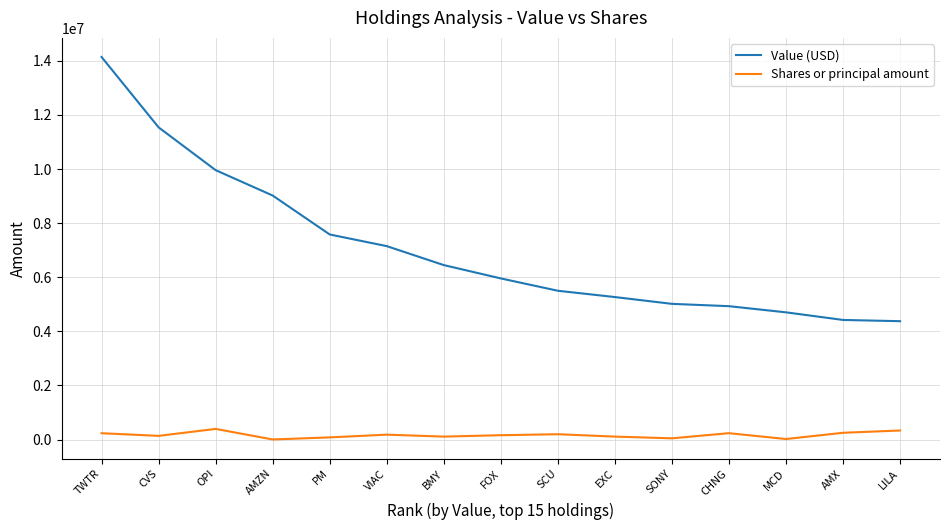

What are all the series names shown in the legend?

Value (USD), Shares or principal amount